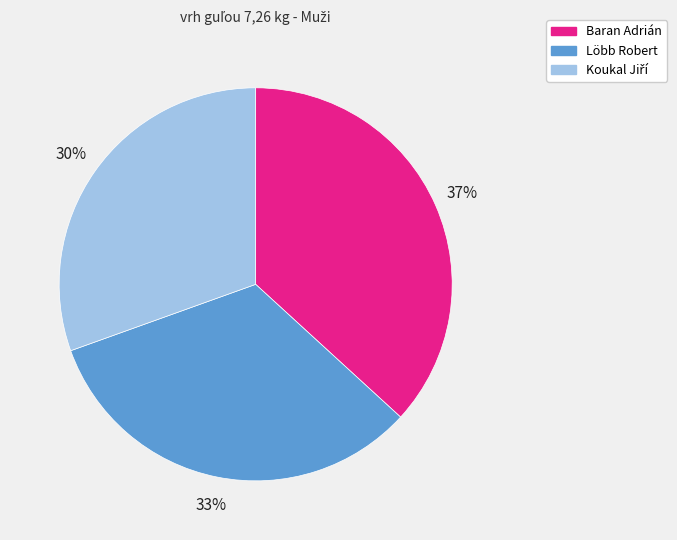

Is Löbb Robert the majority of the pie?

No